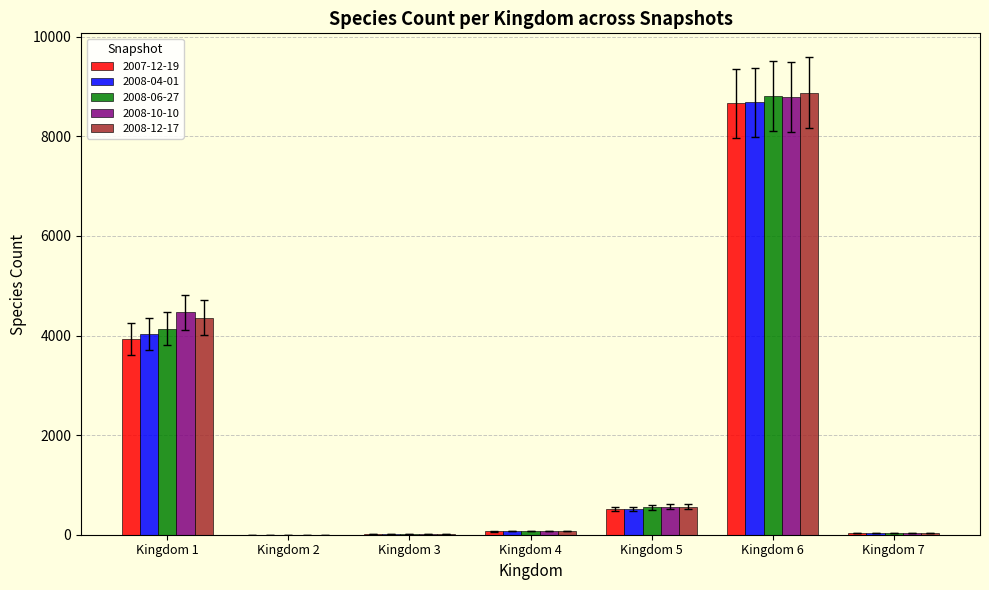

Is the value of 2008-04-01 at Kingdom 5 greater than the value of 2008-06-27 at Kingdom 6?

No